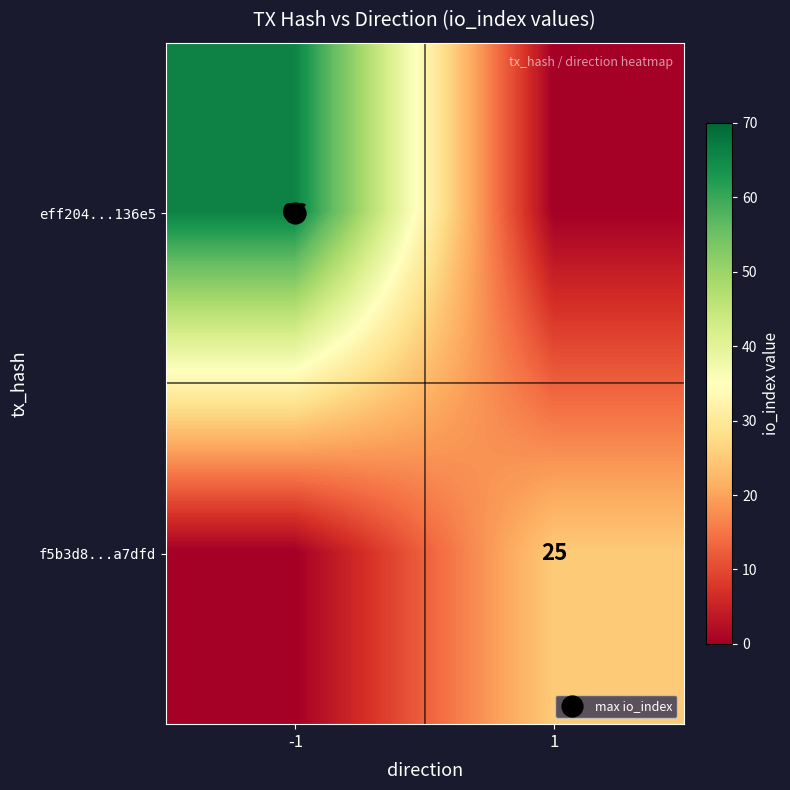

How many data points in f5b3d8...a7dfd are less than 25?

1